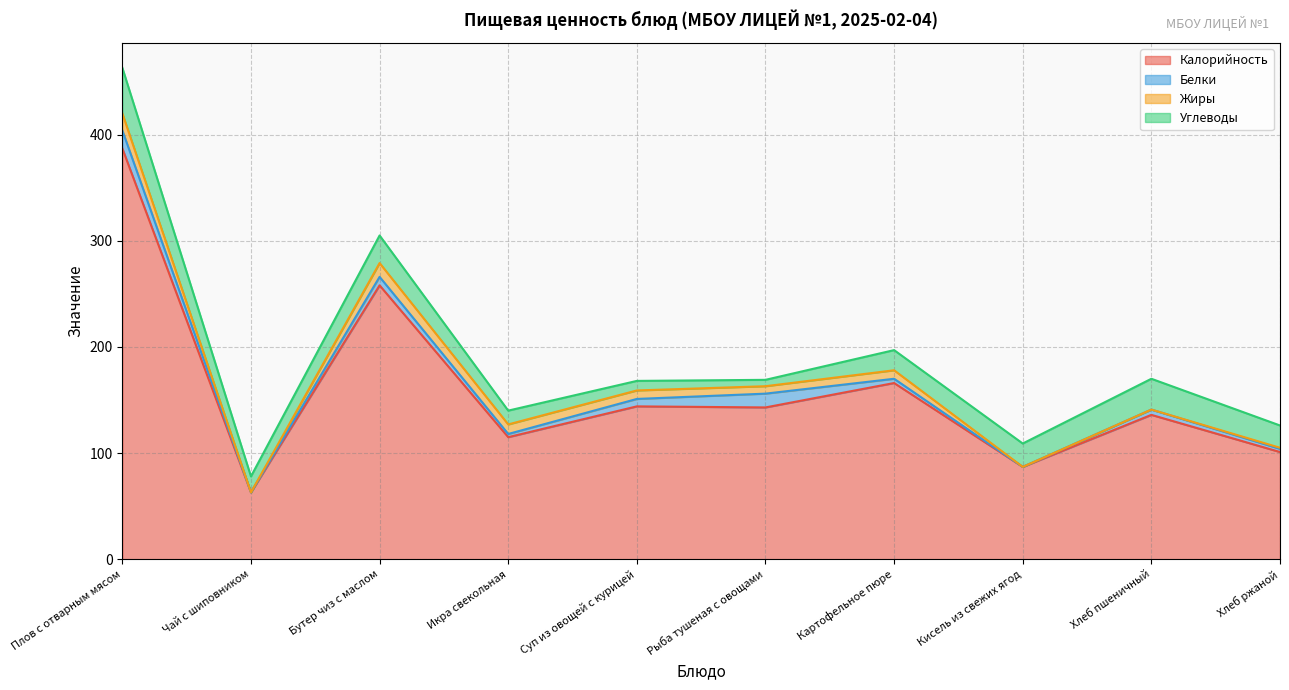

At which category does the chart reach its peak across all series?

Плов с отварным мясом